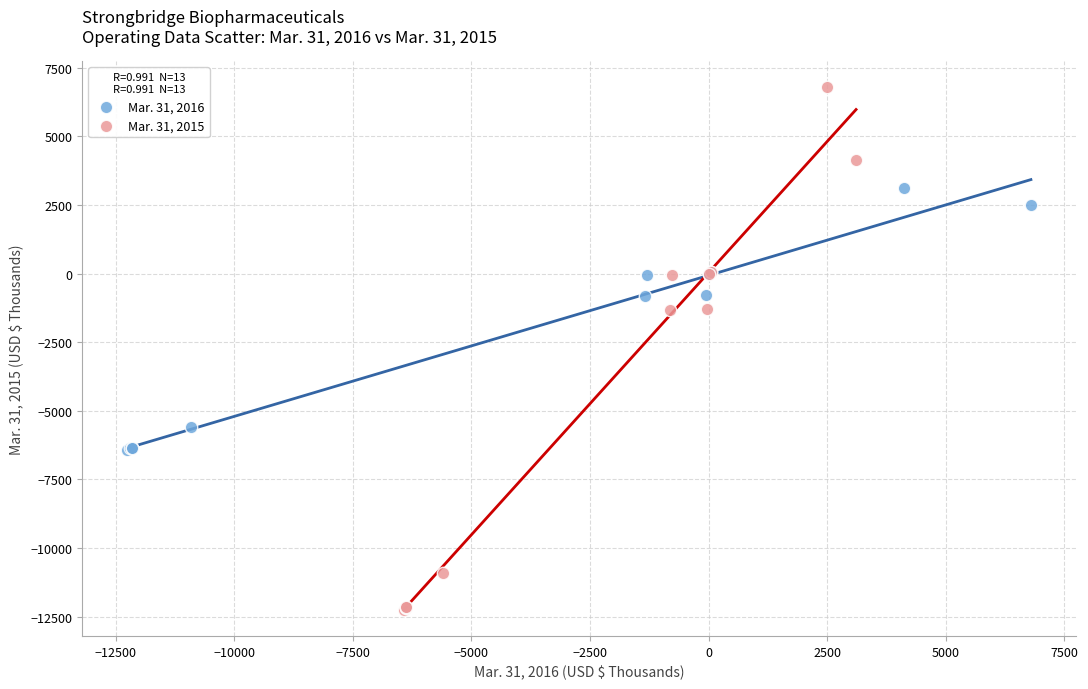

Which series reaches the maximum Y coordinate?

Mar. 31, 2015